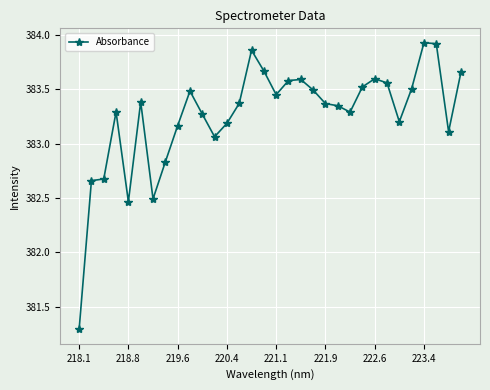

What is the difference between the second highest and second lowest values?

1.5